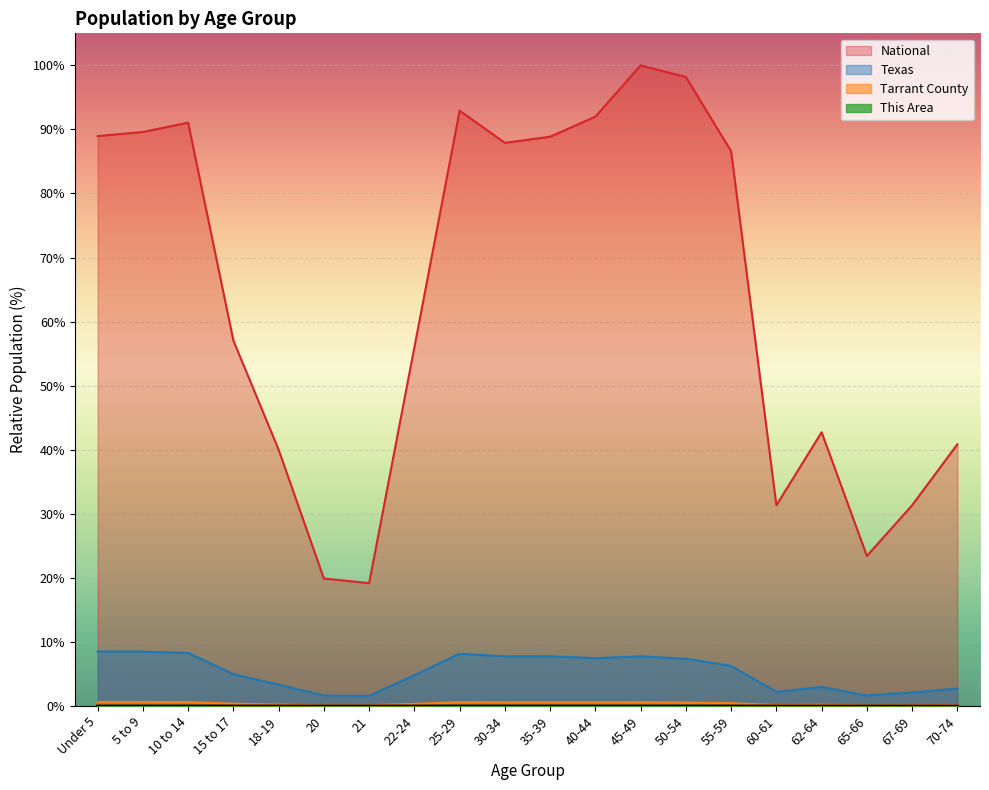

Reading right to left, extract all data points from this chart.

This Area: 70-74=0.0	67-69=0.0	65-66=0.0	62-64=0.0	60-61=0.0	55-59=0.0	50-54=0.0	45-49=0.0	40-44=0.0	35-39=0.0	30-34=0.0	25-29=0.0	22-24=0.0	21=0.0	20=0.0	18-19=0.0	15 to 17=0.0	10 to 14=0.0	5 to 9=0.0	Under 5=0.0
Tarrant County: 70-74=0.2	67-69=0.1	65-66=0.1	62-64=0.2	60-61=0.2	55-59=0.4	50-54=0.5	45-49=0.6	40-44=0.6	35-39=0.6	30-34=0.6	25-29=0.6	22-24=0.3	21=0.1	20=0.1	18-19=0.2	15 to 17=0.4	10 to 14=0.6	5 to 9=0.6	Under 5=0.6
Texas: 70-74=2.7	67-69=2.1	65-66=1.6	62-64=3.0	60-61=2.2	55-59=6.3	50-54=7.4	45-49=7.8	40-44=7.5	35-39=7.8	30-34=7.8	25-29=8.2	22-24=4.8	21=1.6	20=1.6	18-19=3.3	15 to 17=5.0	10 to 14=8.3	5 to 9=8.5	Under 5=8.5
National: 70-74=40.9	67-69=31.3	65-66=23.4	62-64=42.7	60-61=31.3	55-59=86.6	50-54=98.2	45-49=100.0	40-44=92.0	35-39=88.9	30-34=87.9	25-29=92.9	22-24=56.0	21=19.2	20=19.9	18-19=40.0	15 to 17=57.0	10 to 14=91.1	5 to 9=89.6	Under 5=89.0